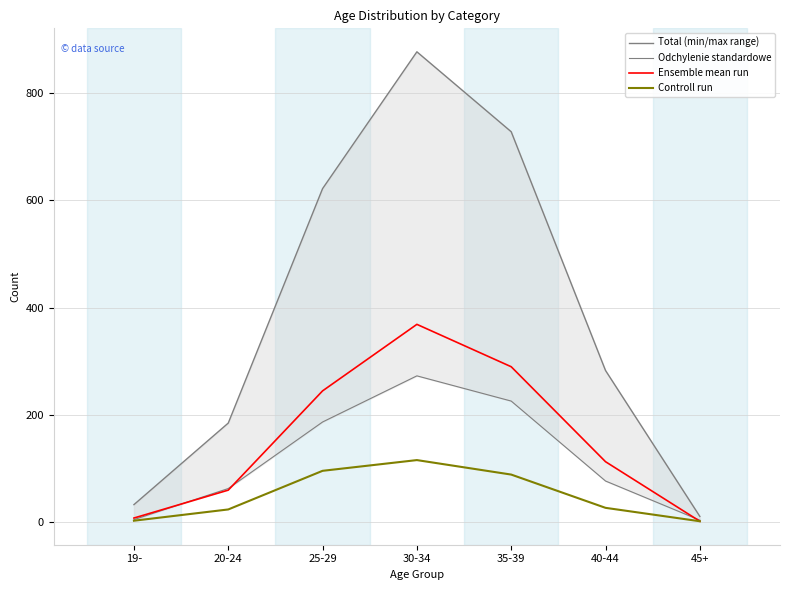

What is the value of the Odchylenie standardowe point at the 3rd from the left?

187